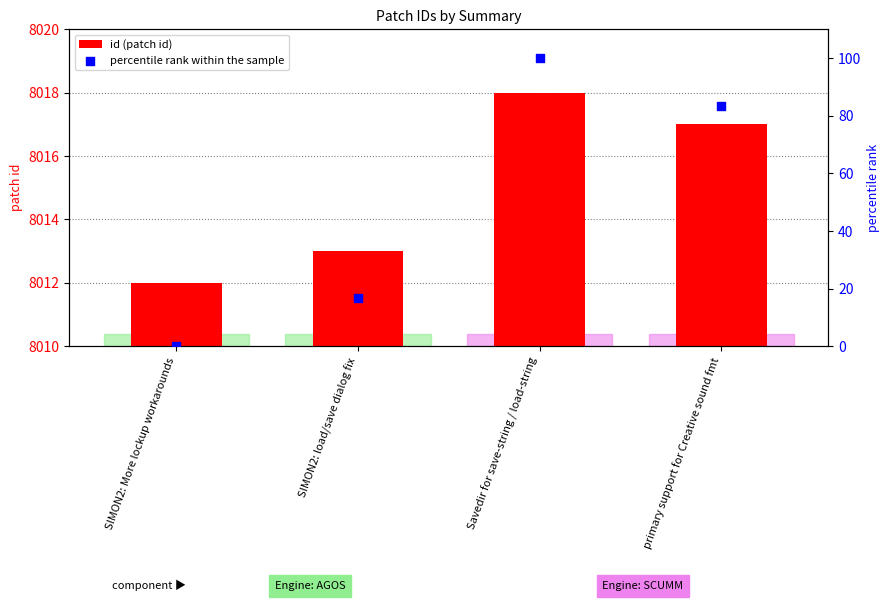

At which category is the sum across all series the highest?

Savedir for save-string / load-string